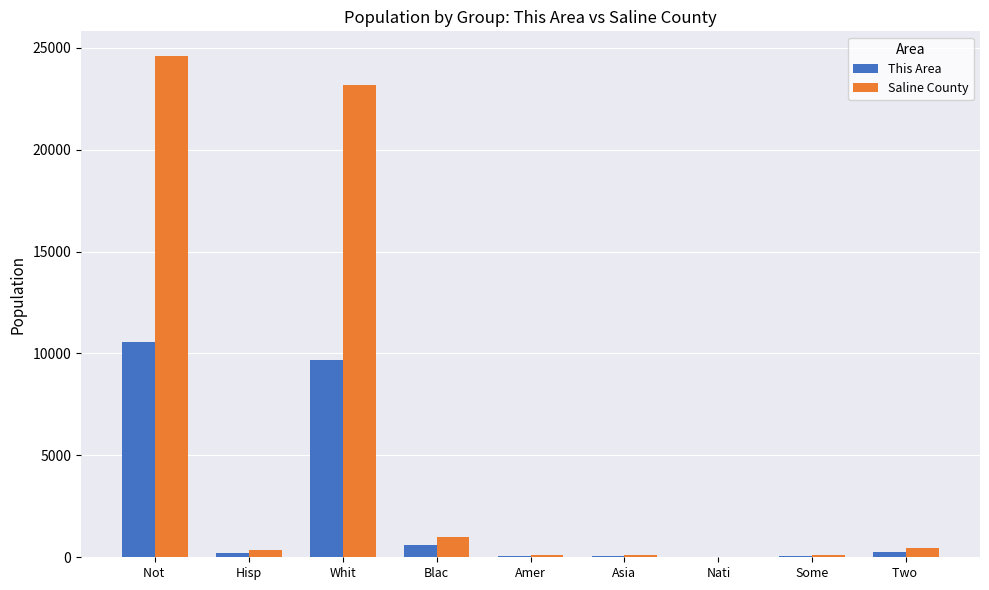

At which label does This Area first exceed 229?

Not 